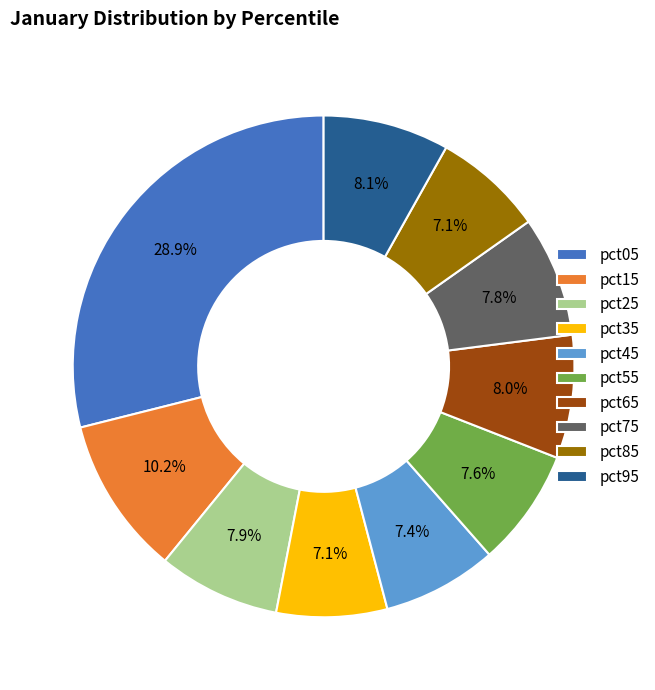

Is pct85 the majority of the pie?

No